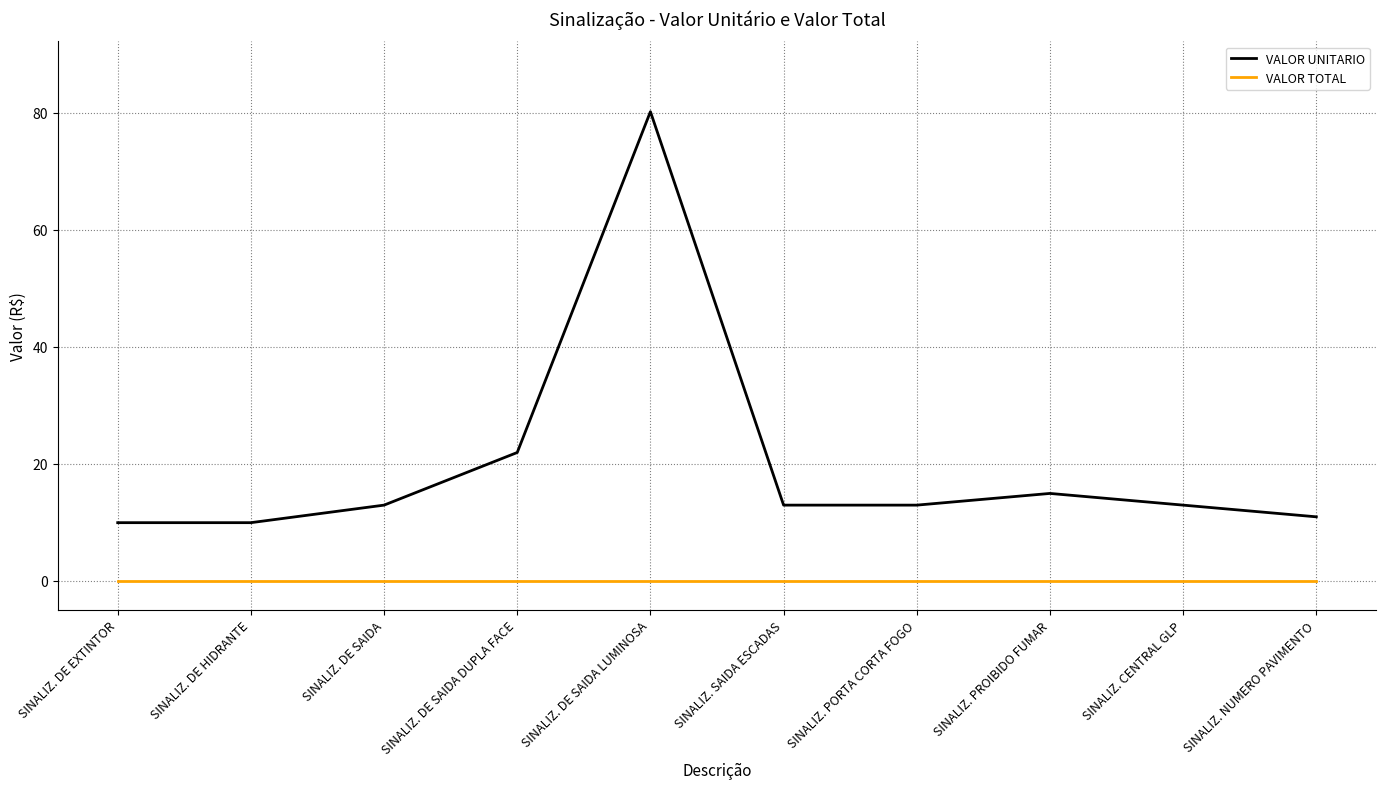

The VALOR TOTAL series shows 0.0 at SINALIZ. PROIBIDO FUMAR. True or false?

True